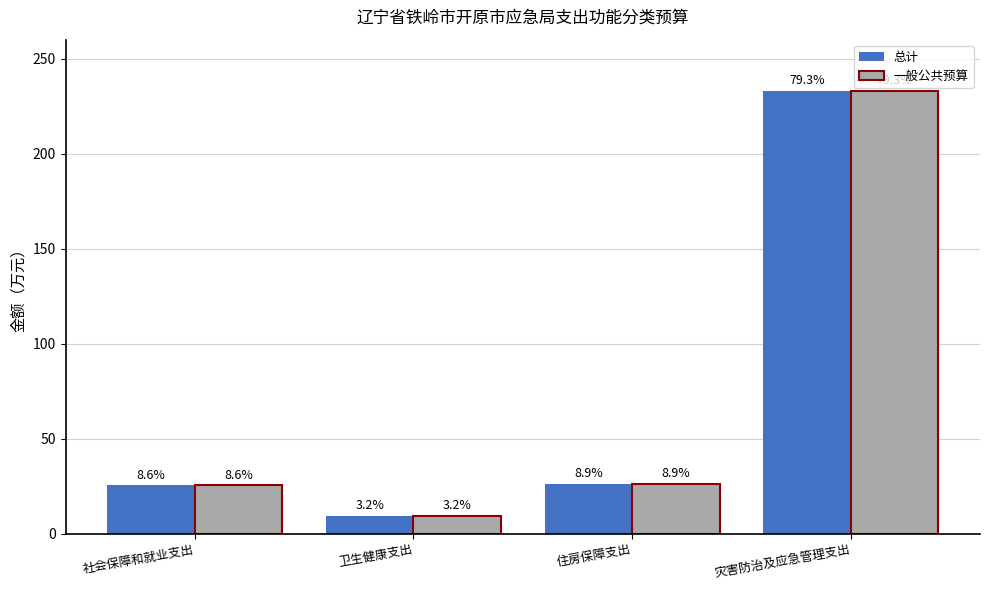

What position from the right is 卫生健康支出?

3